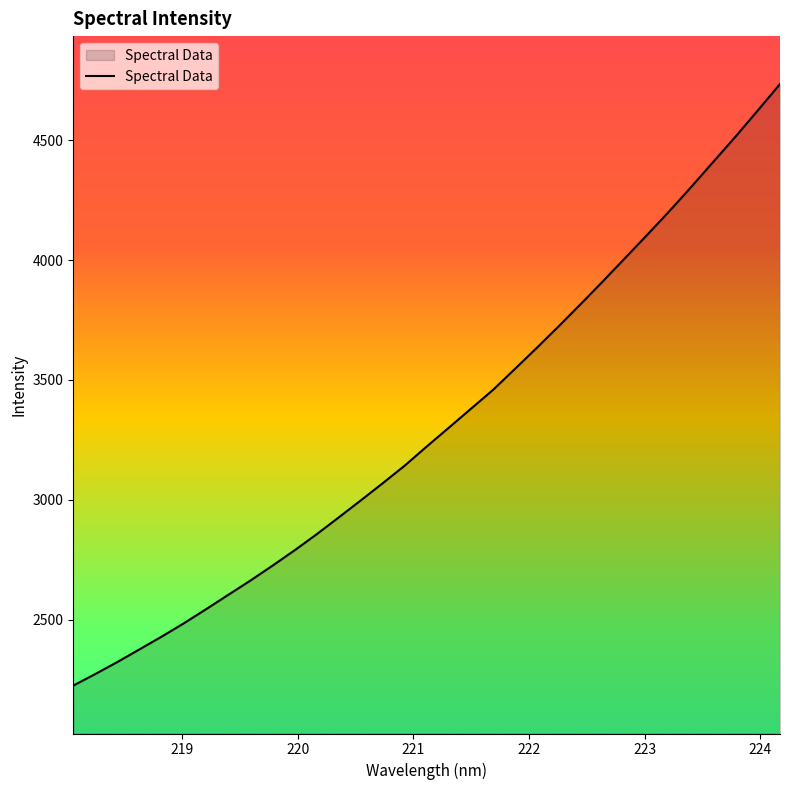

What is the maximum value shown in the chart?

4735.2